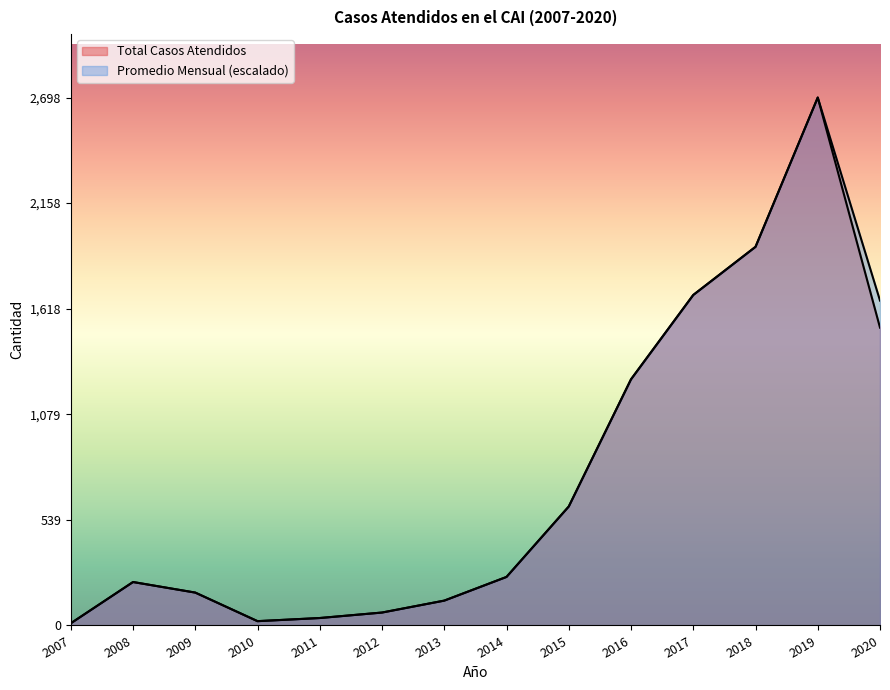

How many values in the Total Casos Atendidos series are below 248?

7